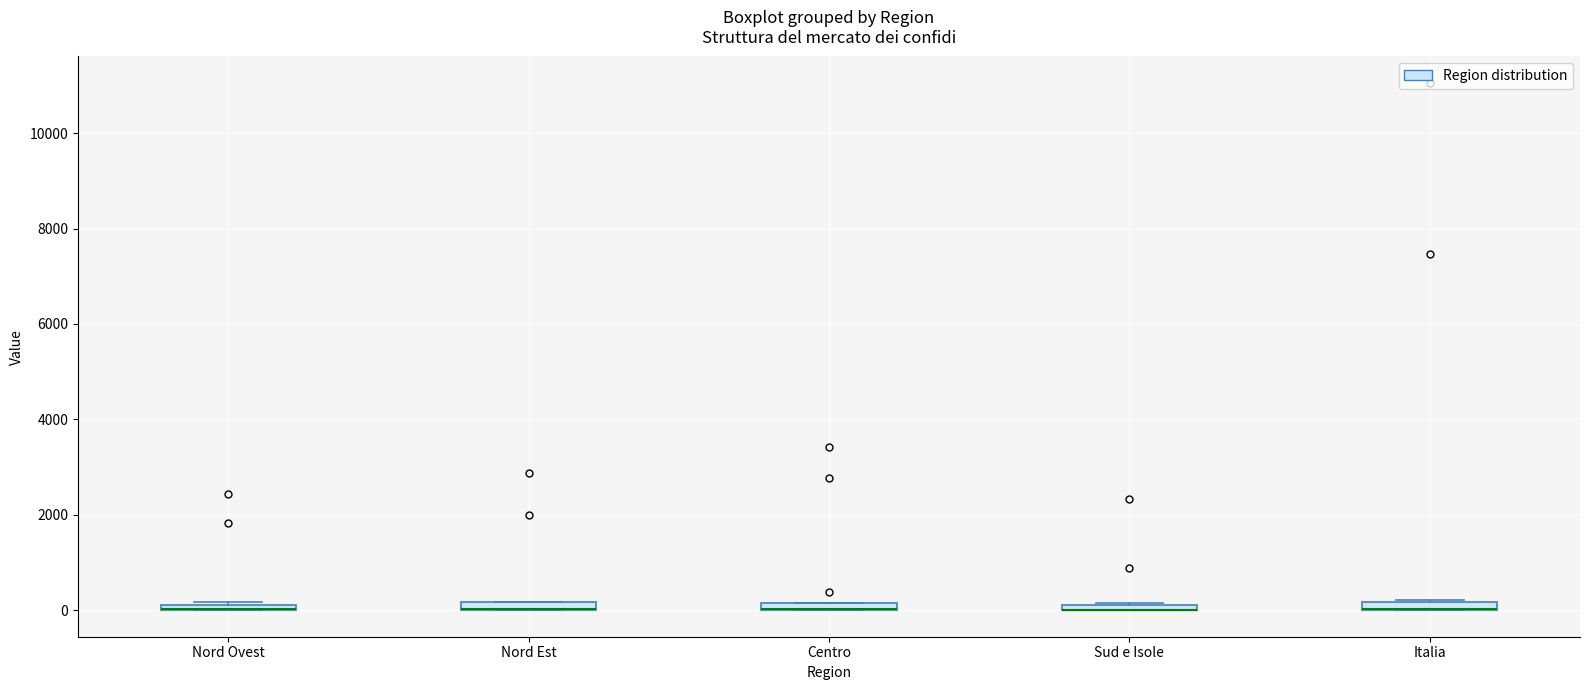

Where is the upper edge of the box for Nord Ovest on the y-axis? The values are not printed on the chart, so give them approximately, as read against the axis.

200